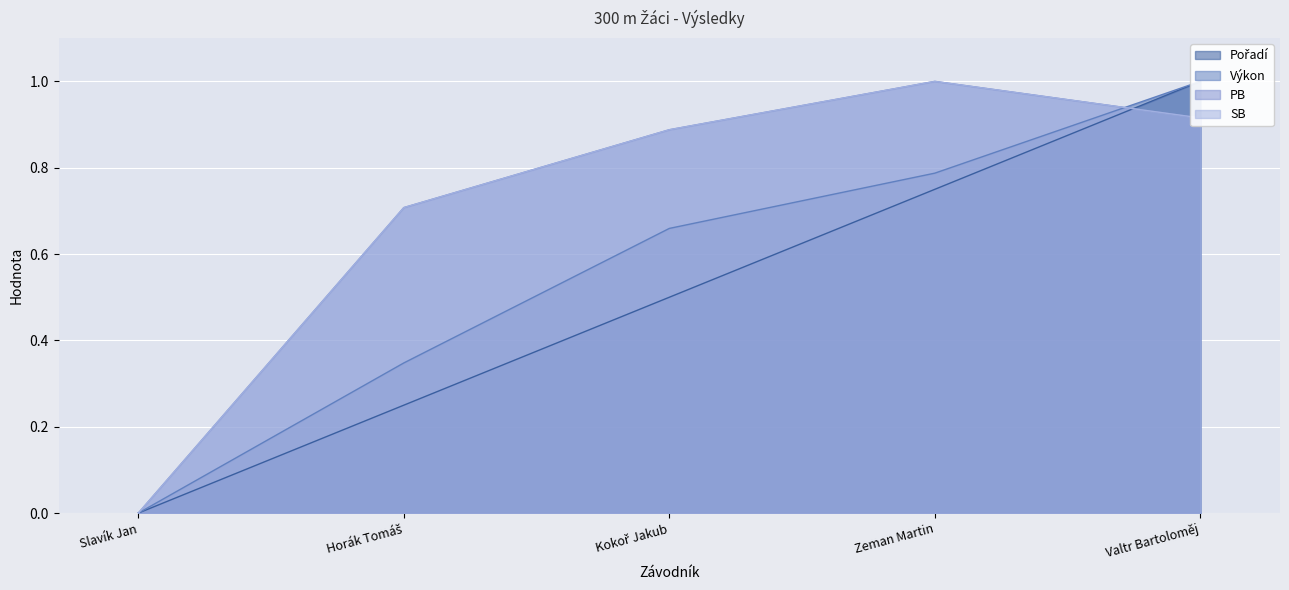

What is the total value across all series at Valtr Bartoloměj?

3.8